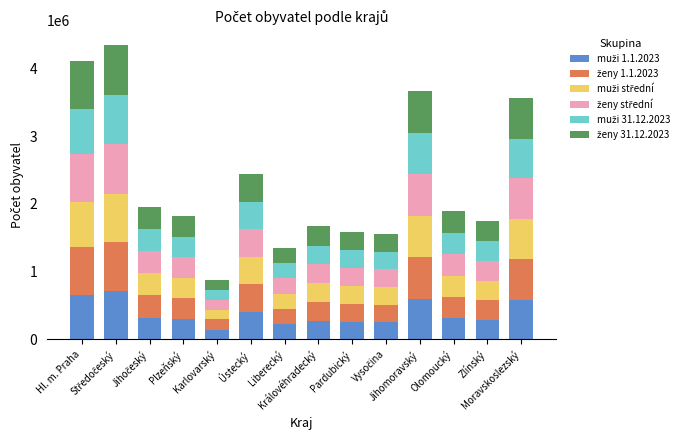

List the series in order of their peak value, lowest first.

muži 1.1.2023, muži střední, muži 31.12.2023, ženy 1.1.2023, ženy střední, ženy 31.12.2023